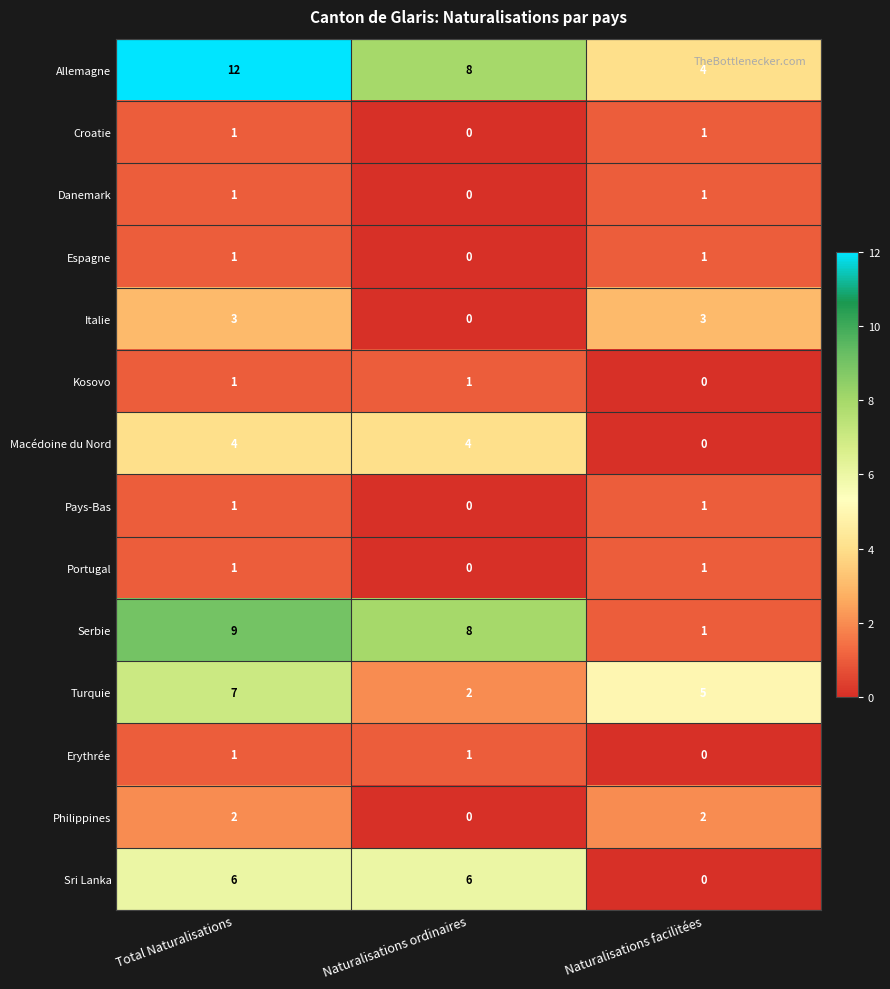

The Philippines series shows 1 at Total Naturalisations. True or false?

False